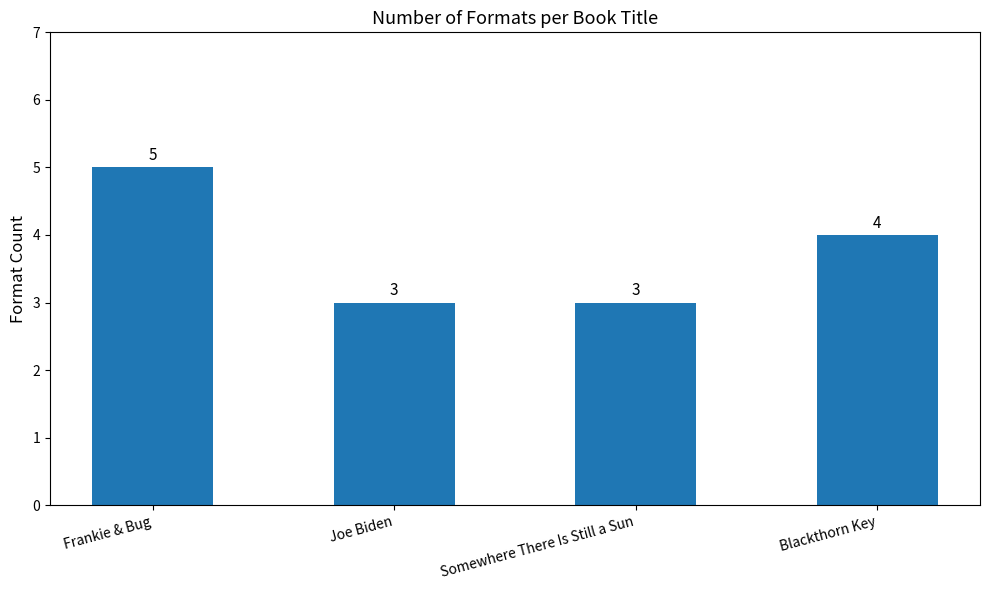

What is the sum of the values at Frankie & Bug and Somewhere There Is Still a Sun?

8